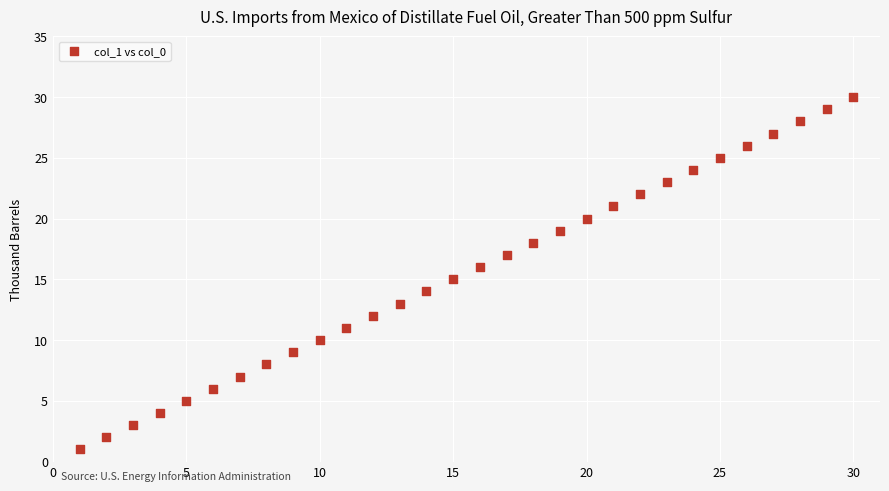

What is the range of Y values (max minus min)?

29